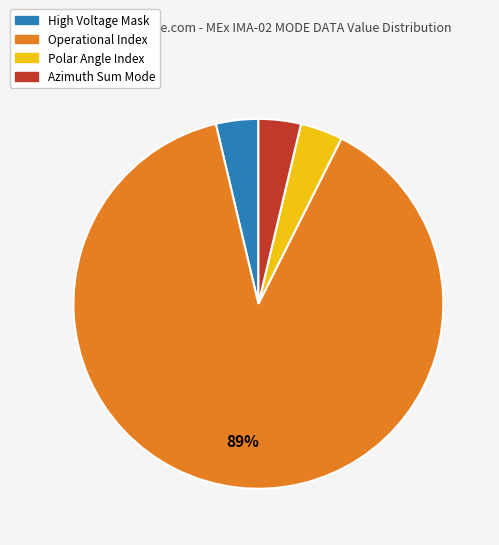

How many slices are in this pie chart?

4